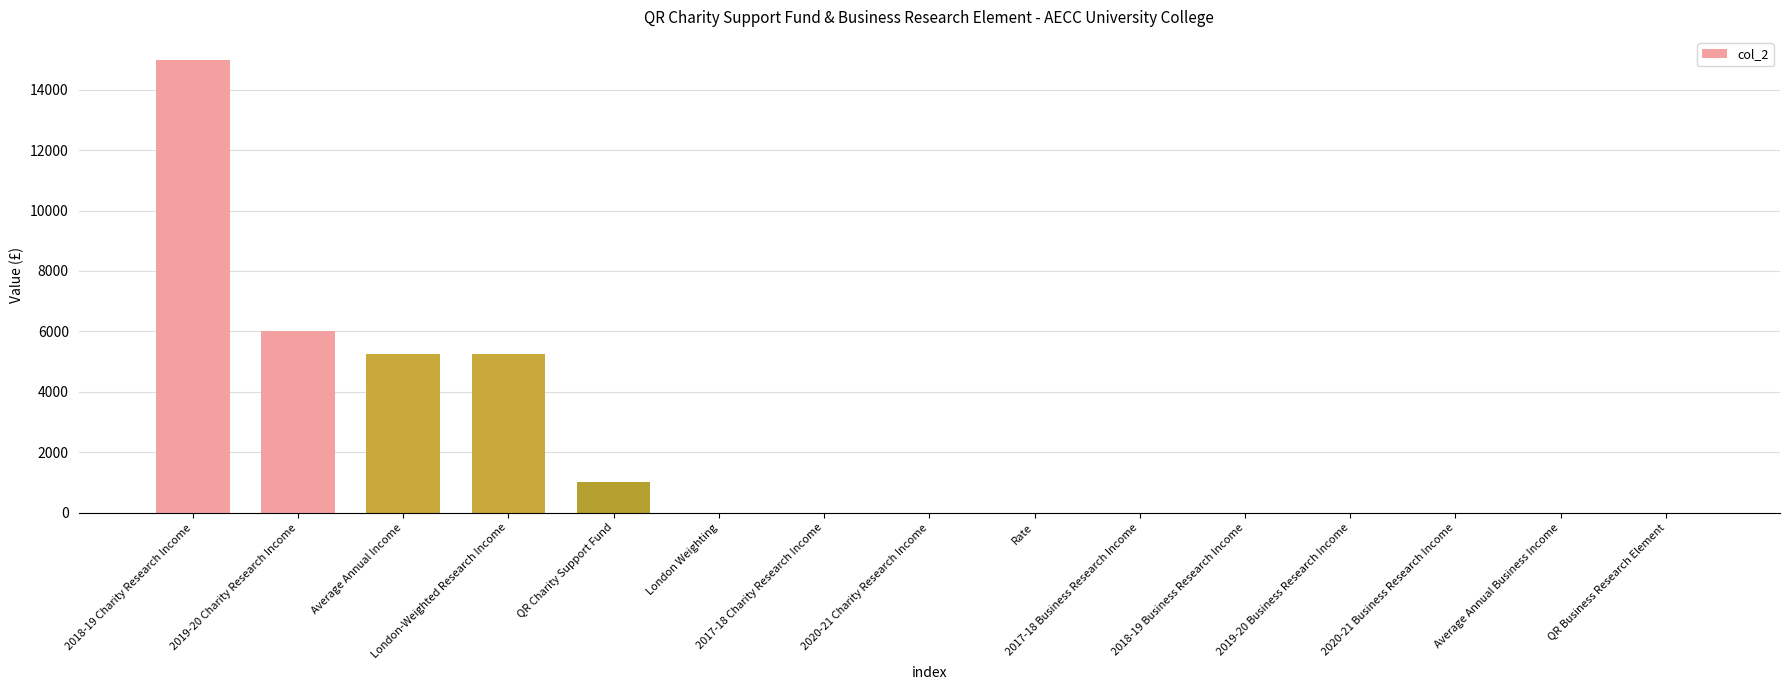

What is the sum of all values?

32522